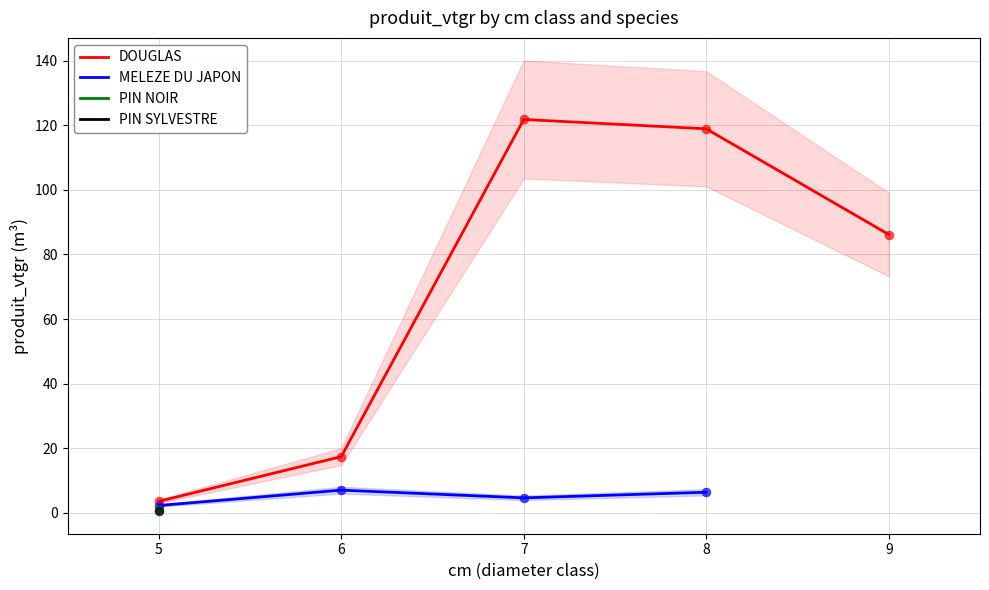

Which series contains the highest Y value?

DOUGLAS